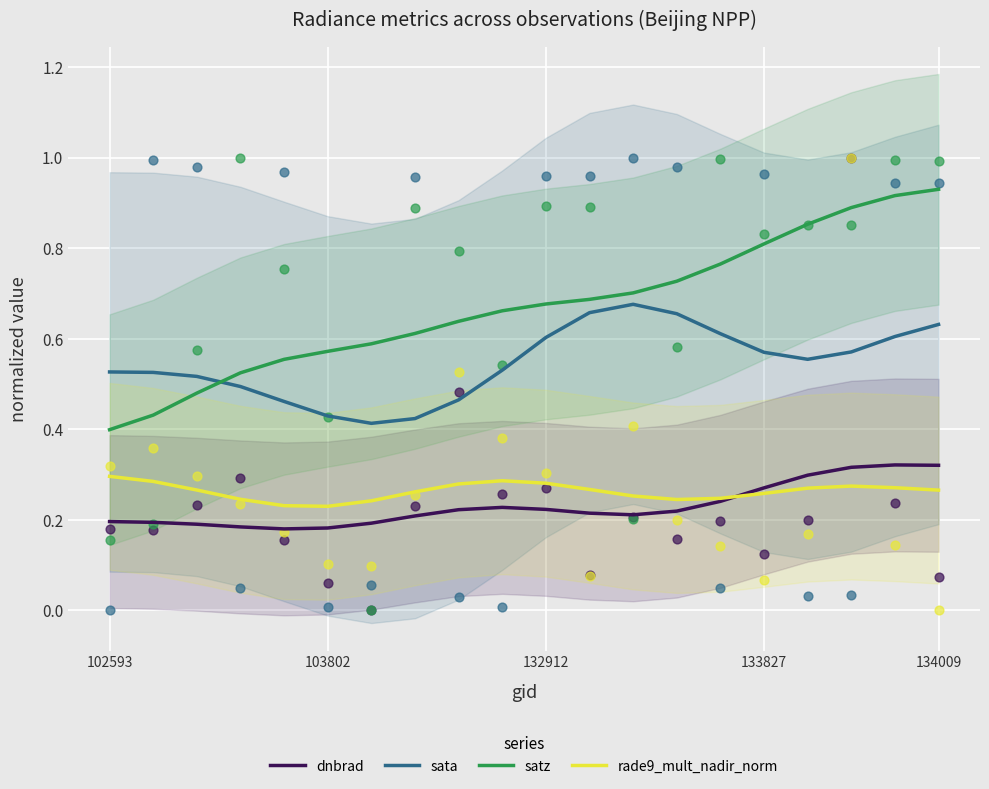

What is the total value across all series at 11?

1.8